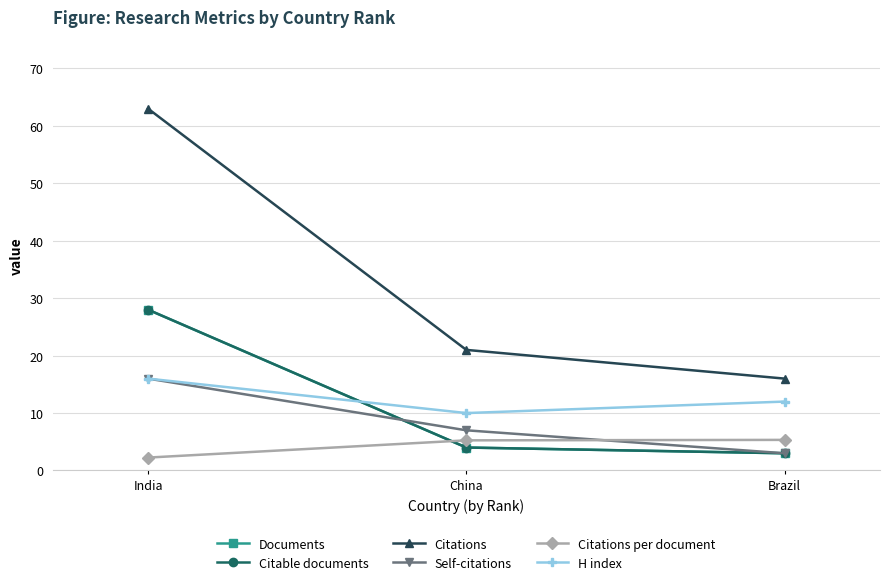

Rank the series at China from highest to lowest value.

Citations, H index, Self-citations, Citations per document, Documents, Citable documents